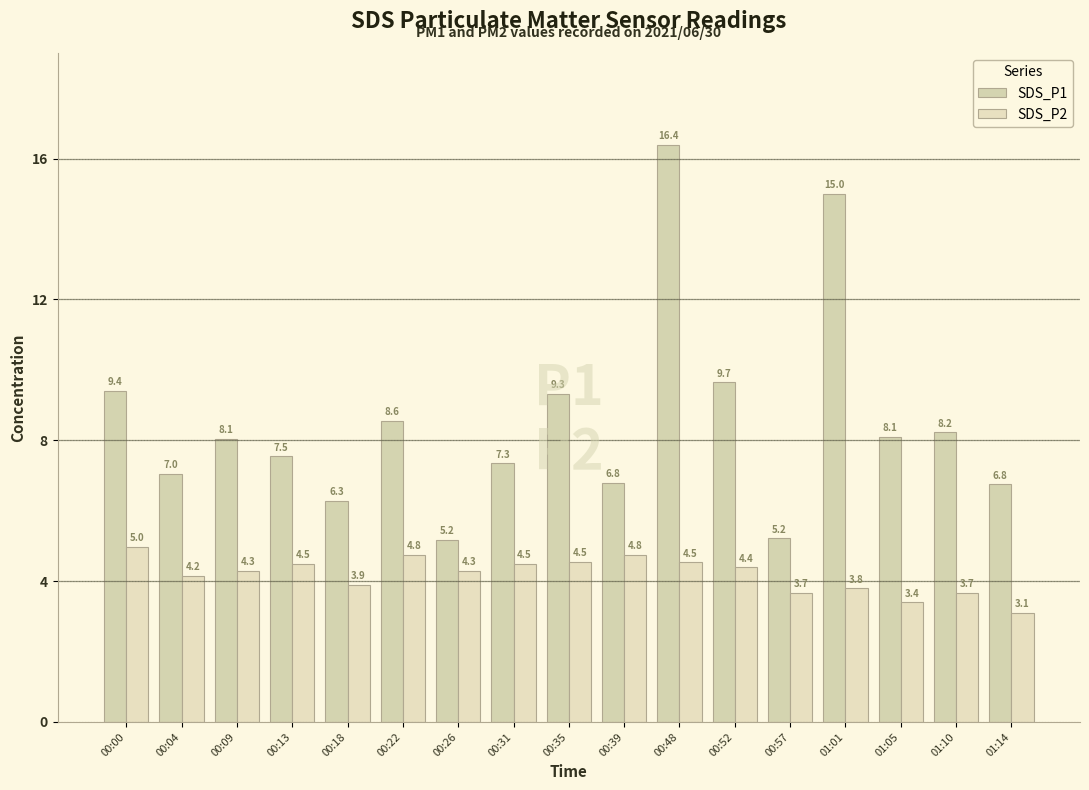

Which series has the widest spread of values?

SDS_P1